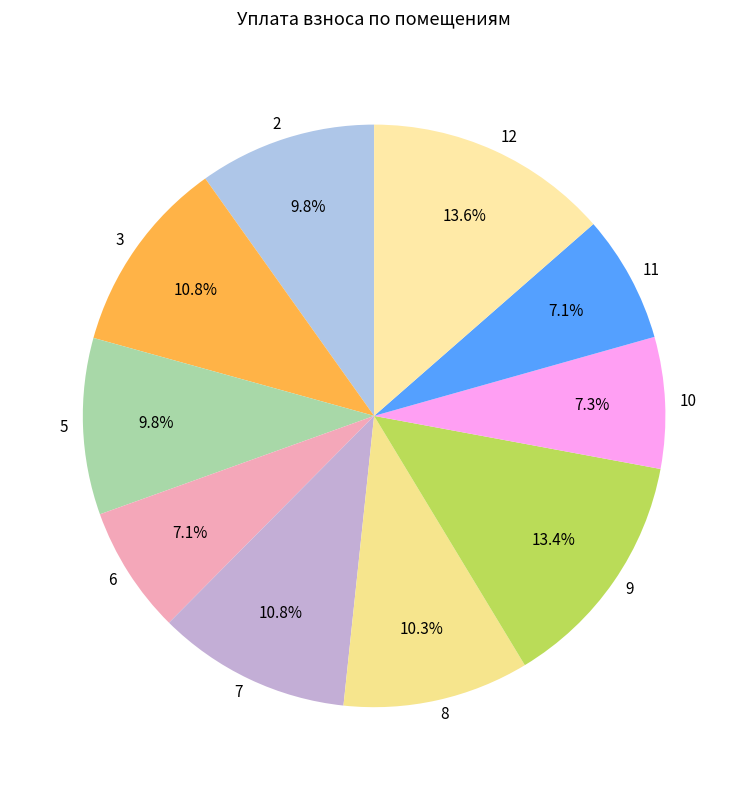

Combined, do 9 and 12 account for over 50%?

No